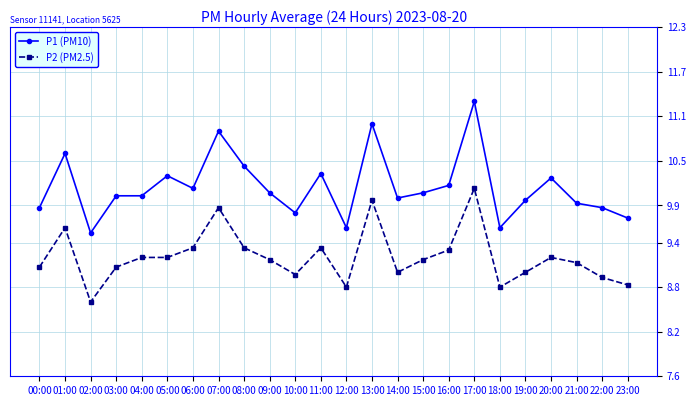

What is the minimum value for P1 (PM10)?

9.5